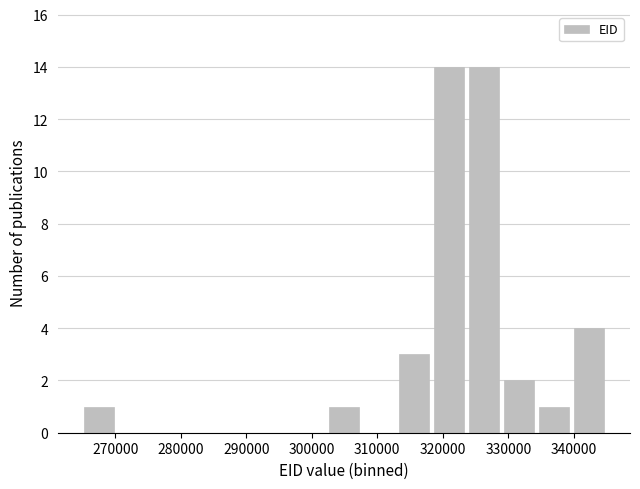

Reading left to right, list every bar in this chart as the range it spans on the x-axis followed by its height. Neither the bar edges nor the heights are printed on the chart, so give them approximately, as read against the axes.

265000 to 270000: 1
270000 to 275000: 0
275000 to 281000: 0
281000 to 286000: 0
286000 to 292000: 0
292000 to 297000: 0
297000 to 302000: 0
302000 to 308000: 1
308000 to 313000: 0
313000 to 318000: 3
318000 to 324000: 14
324000 to 329000: 14
329000 to 334000: 2
334000 to 340000: 1
340000 to 345000: 4